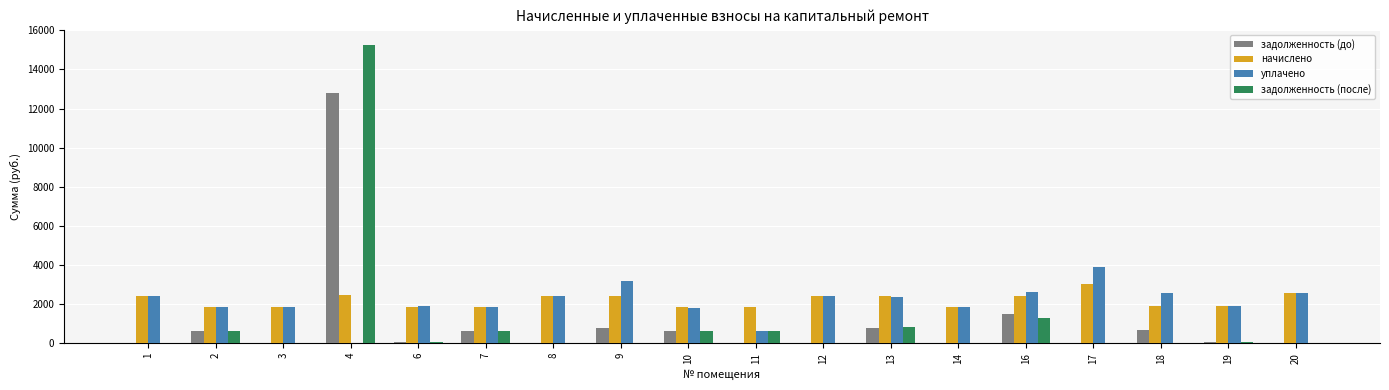

The value of задолженность (до) at 16 is 1479.3. True or false?

True